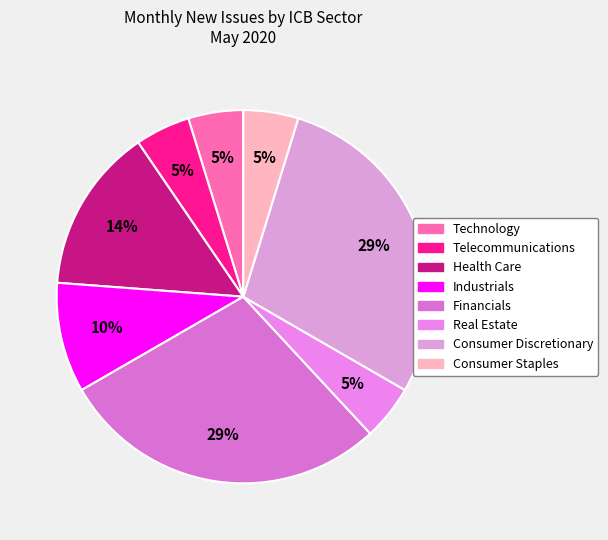

How many segments does this pie chart have?

8